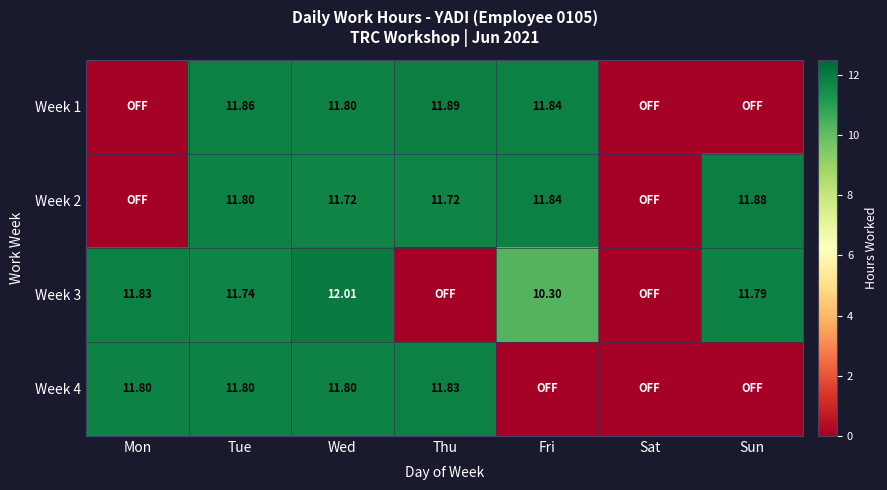

Which label corresponds to the largest value in the chart?

Wed